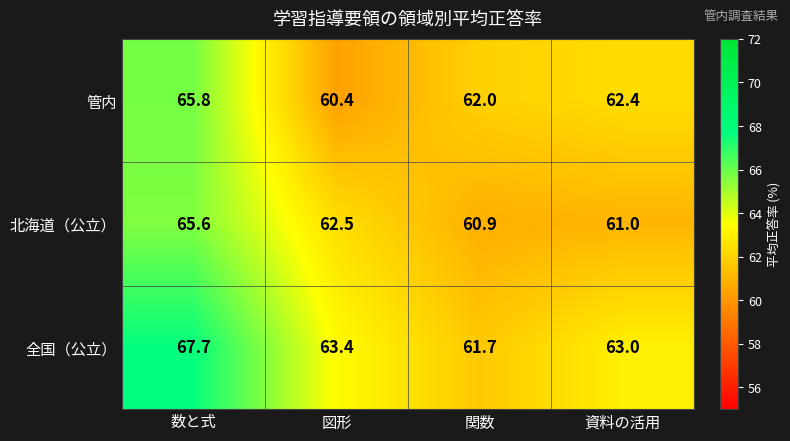

Which series has the largest range (max minus min)?

全国（公立）